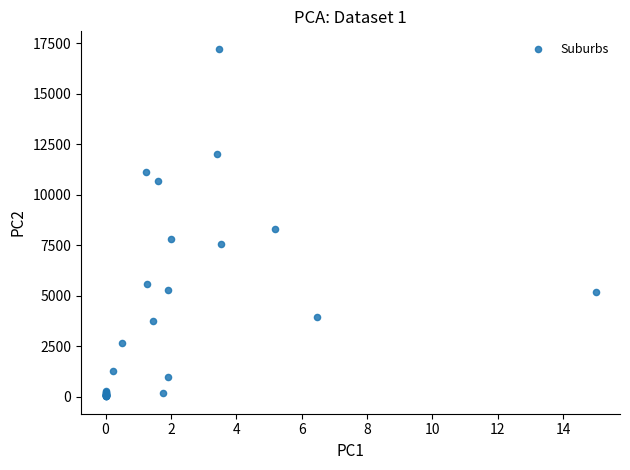

What Y value in the scatter plot is closest to 8618?

8273